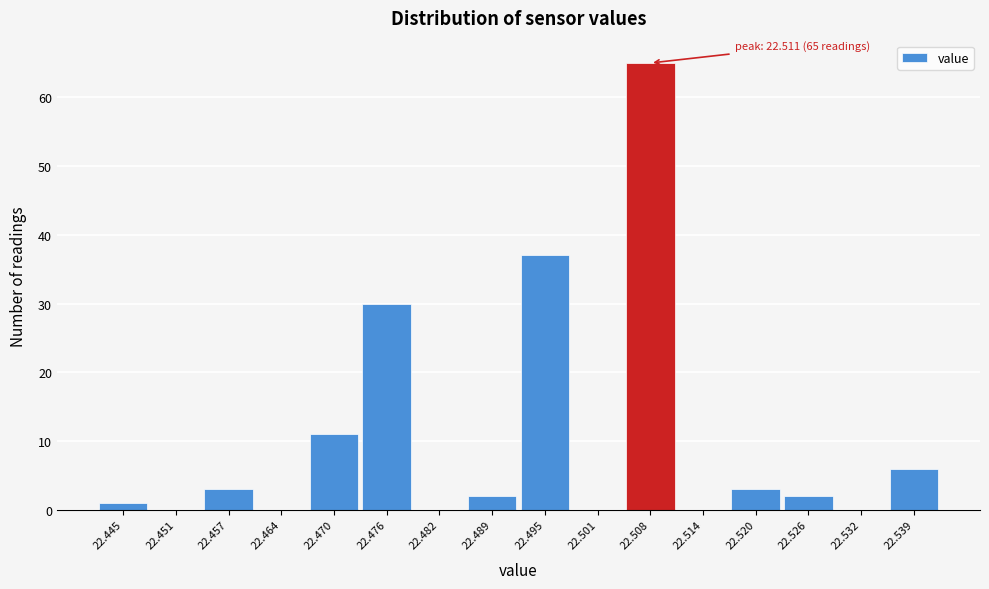

Reading left to right, list all the values displayed in this chart.

22.445=1	22.451=0	22.457=3	22.464=0	22.470=11	22.476=30	22.482=0	22.489=2	22.495=37	22.501=0	22.508=65	22.514=0	22.520=3	22.526=2	22.532=0	22.539=6